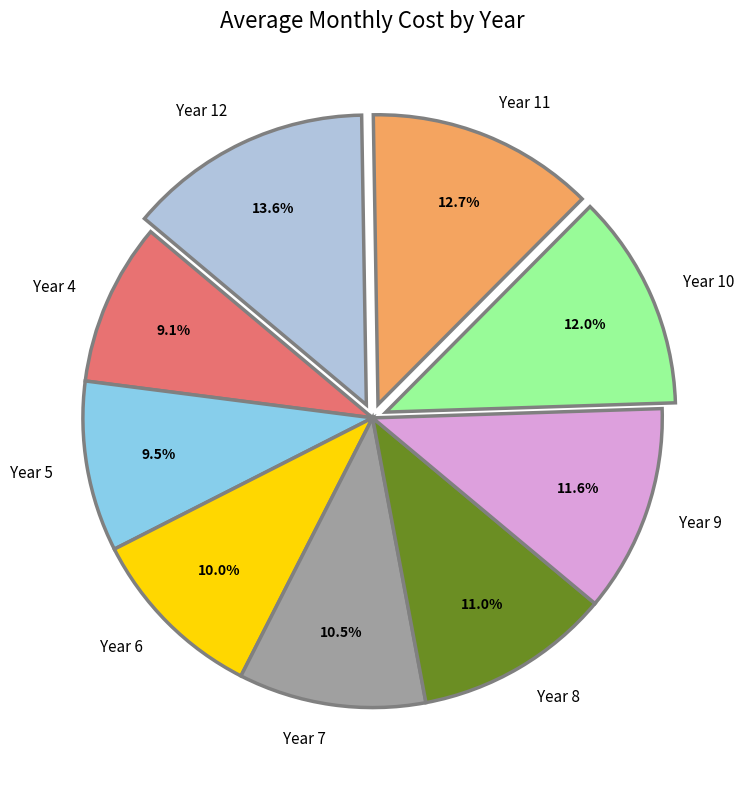

True or false: Year 10 accounts for 12% of the total.

True